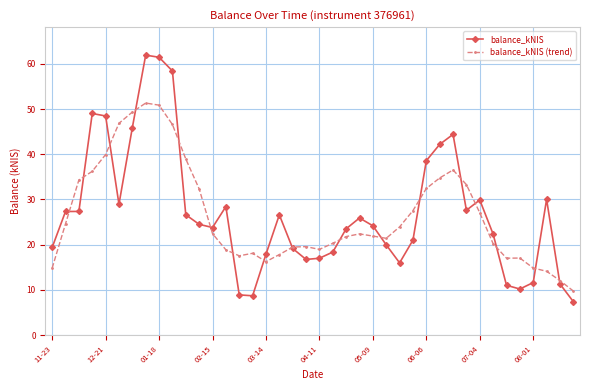

Which series has the widest spread of values?

balance_kNIS